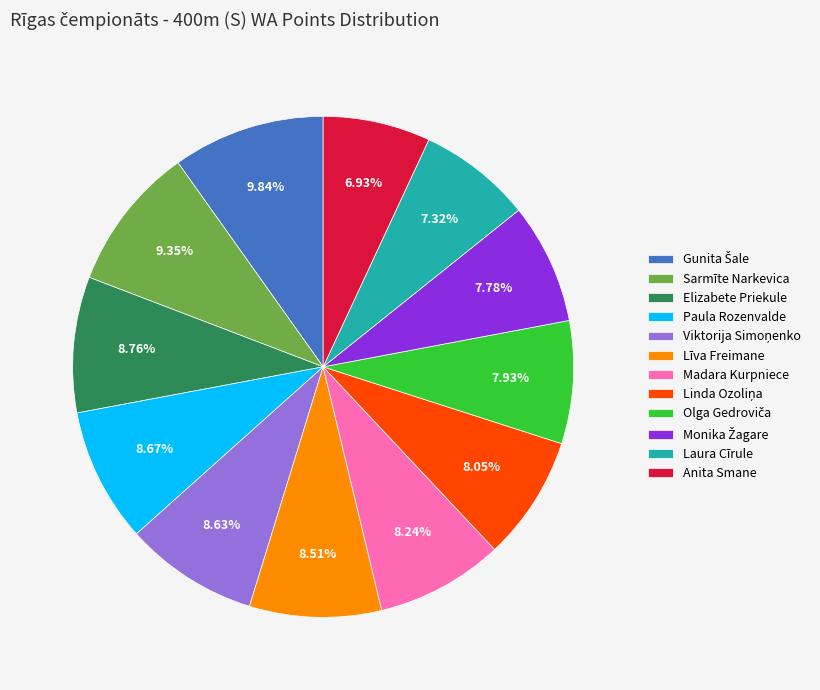

To the nearest percent, what is the average slice percentage?

8%